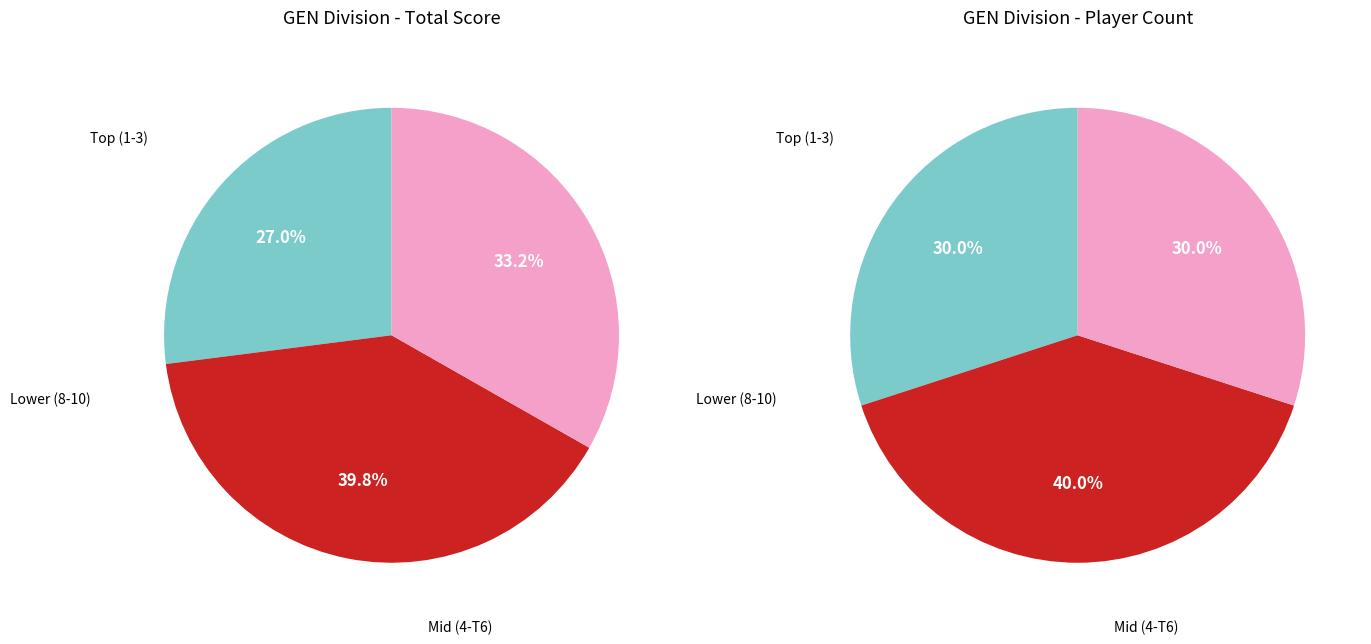

Is there a majority slice in this chart?

No